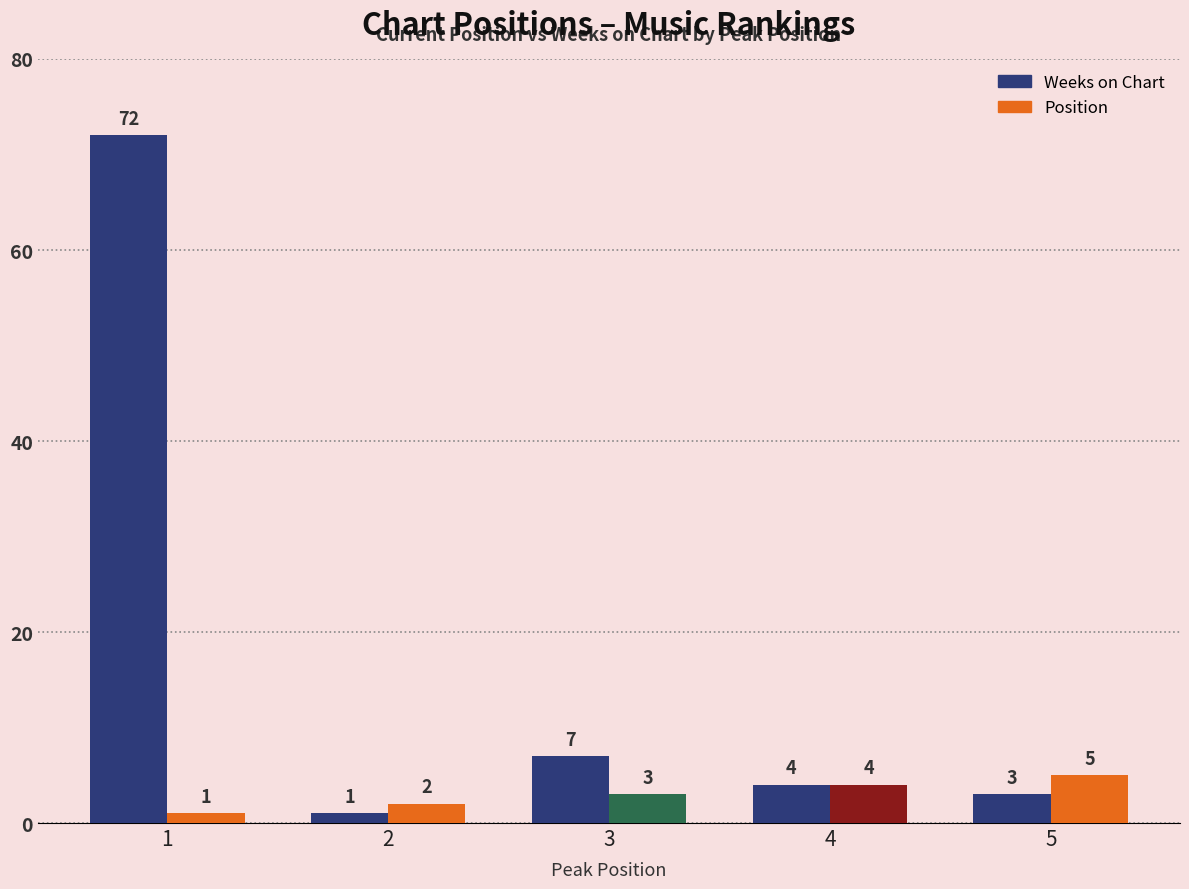

What is the difference between the Weeks on Chart values at 5 and 3?

4